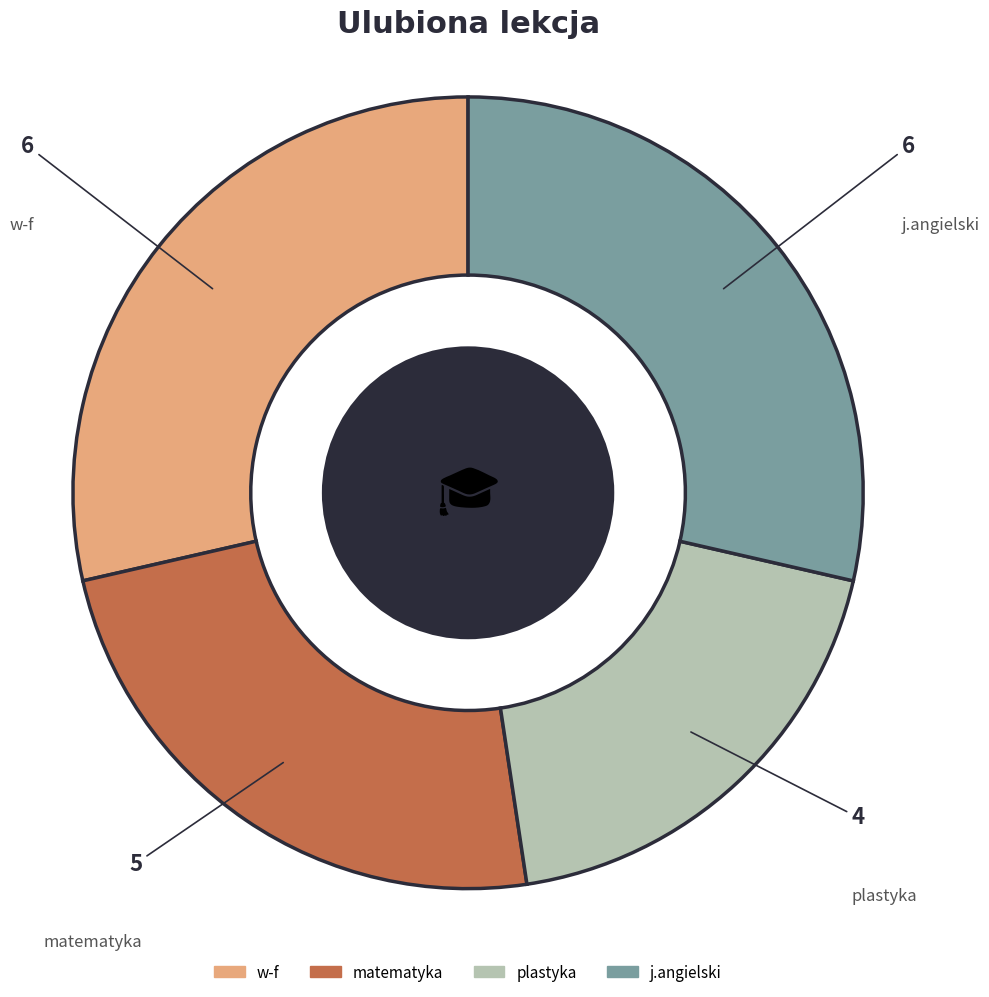

The matematyka slice represents 18% of the pie. True or false?

False